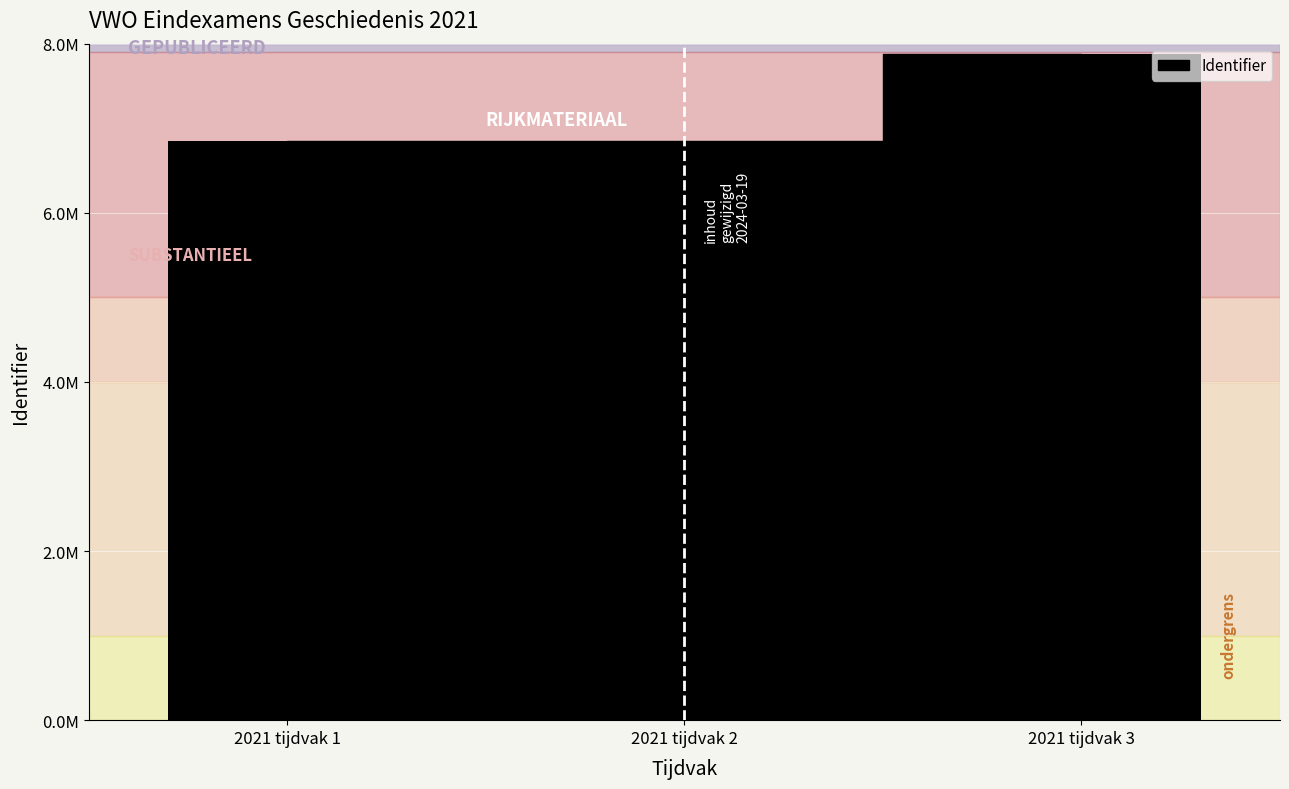

Where does the data first go above 6848037?

2021 tijdvak 3